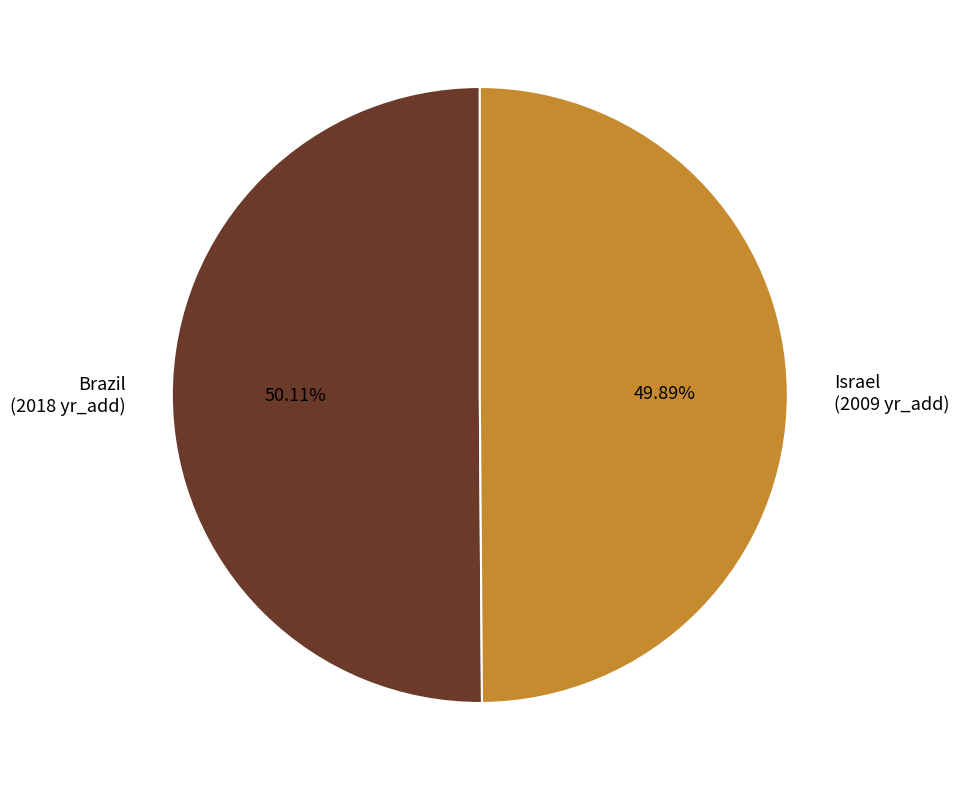

Approximately how many times larger is the value at Israel compared to Brazil?

1.0